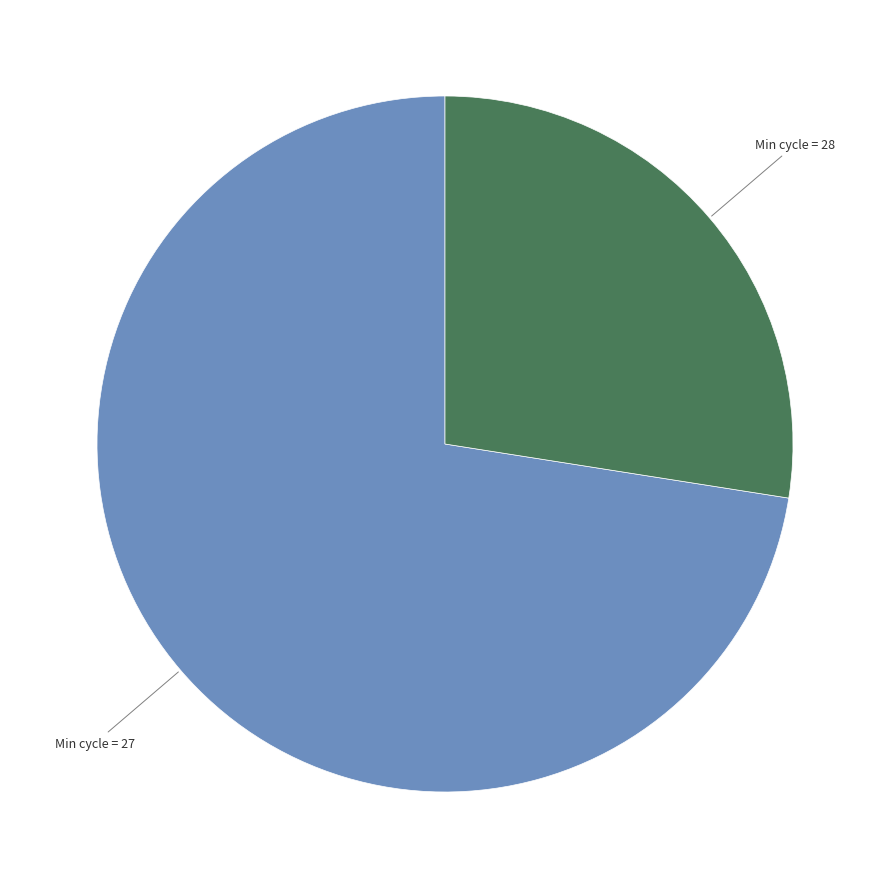

Is there any slice that represents more than half of the pie?

Yes